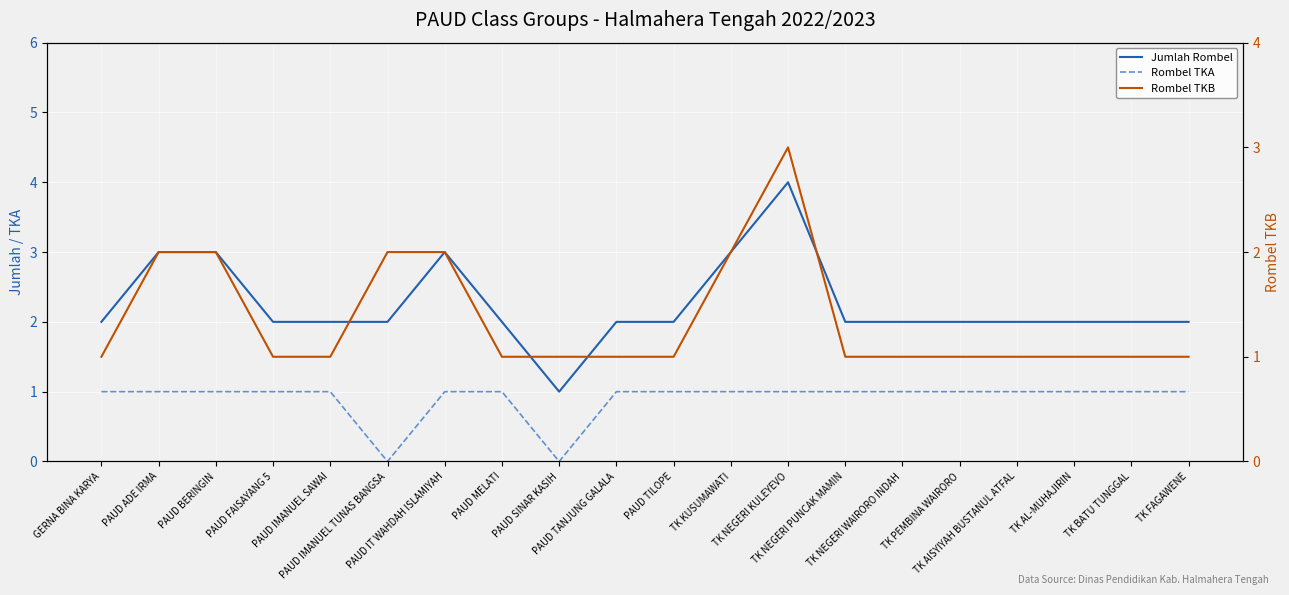

Reading left to right, what are all the values shown in this chart?

Jumlah Rombel: GERNA BINA KARYA=2	PAUD ADE IRMA=3	PAUD BERINGIN=3	PAUD FAISAYANG 5=2	PAUD IMANUEL SAWAI=2	PAUD IMANUEL TUNAS BANGSA=2	PAUD IT WAHDAH ISLAMIYAH=3	PAUD MELATI=2	PAUD SINAR KASIH=1	PAUD TANJUNG GALALA=2	PAUD TILOPE=2	TK KUSUMAWATI=3	TK NEGERI KULEYEVO=4	TK NEGERI PUNCAK MAMIN=2	TK NEGERI WAIRORO INDAH=2	TK PEMBINA WAIRORO=2	TK AISYIYAH BUSTANUL ATFAL=2	TK AL-MUHAJIRIN=2	TK BATU TUNGGAL=2	TK FAGAWENE=2
Rombel TKA: GERNA BINA KARYA=1	PAUD ADE IRMA=1	PAUD BERINGIN=1	PAUD FAISAYANG 5=1	PAUD IMANUEL SAWAI=1	PAUD IMANUEL TUNAS BANGSA=0	PAUD IT WAHDAH ISLAMIYAH=1	PAUD MELATI=1	PAUD SINAR KASIH=0	PAUD TANJUNG GALALA=1	PAUD TILOPE=1	TK KUSUMAWATI=1	TK NEGERI KULEYEVO=1	TK NEGERI PUNCAK MAMIN=1	TK NEGERI WAIRORO INDAH=1	TK PEMBINA WAIRORO=1	TK AISYIYAH BUSTANUL ATFAL=1	TK AL-MUHAJIRIN=1	TK BATU TUNGGAL=1	TK FAGAWENE=1
Rombel TKB: GERNA BINA KARYA=1	PAUD ADE IRMA=2	PAUD BERINGIN=2	PAUD FAISAYANG 5=1	PAUD IMANUEL SAWAI=1	PAUD IMANUEL TUNAS BANGSA=2	PAUD IT WAHDAH ISLAMIYAH=2	PAUD MELATI=1	PAUD SINAR KASIH=1	PAUD TANJUNG GALALA=1	PAUD TILOPE=1	TK KUSUMAWATI=2	TK NEGERI KULEYEVO=3	TK NEGERI PUNCAK MAMIN=1	TK NEGERI WAIRORO INDAH=1	TK PEMBINA WAIRORO=1	TK AISYIYAH BUSTANUL ATFAL=1	TK AL-MUHAJIRIN=1	TK BATU TUNGGAL=1	TK FAGAWENE=1